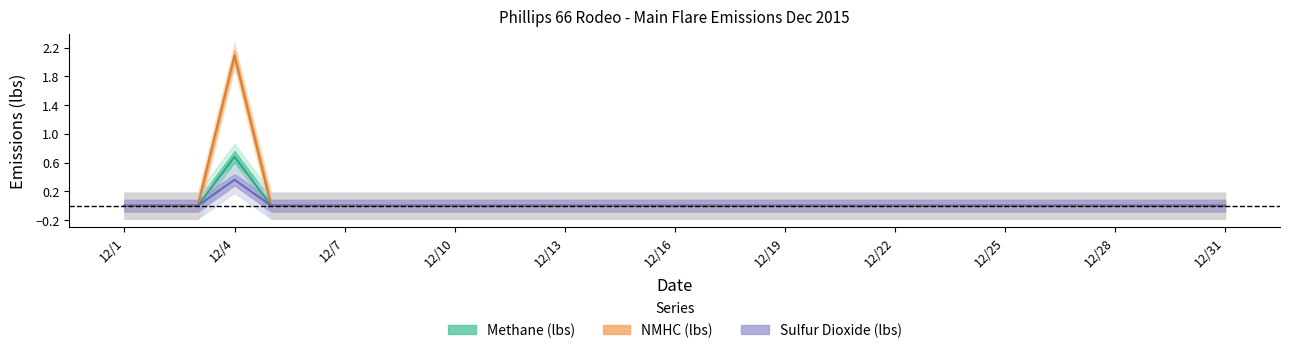

Reading left to right, transcribe all the data shown in this chart.

Methane (lbs): 0.0	0.0	0.0	0.7	0.0	0.0	0.0	0.0	0.0	0.0	0.0	0.0	0.0	0.0	0.0	0.0	0.0	0.0	0.0	0.0	0.0	0.0	0.0	0.0	0.0	0.0	0.0	0.0	0.0	0.0	0.0
NMHC (lbs): 0.0	0.0	0.0	2.1	0.0	0.0	0.0	0.0	0.0	0.0	0.0	0.0	0.0	0.0	0.0	0.0	0.0	0.0	0.0	0.0	0.0	0.0	0.0	0.0	0.0	0.0	0.0	0.0	0.0	0.0	0.0
Sulfur Dioxide (lbs): 0.0	0.0	0.0	0.4	0.0	0.0	0.0	0.0	0.0	0.0	0.0	0.0	0.0	0.0	0.0	0.0	0.0	0.0	0.0	0.0	0.0	0.0	0.0	0.0	0.0	0.0	0.0	0.0	0.0	0.0	0.0